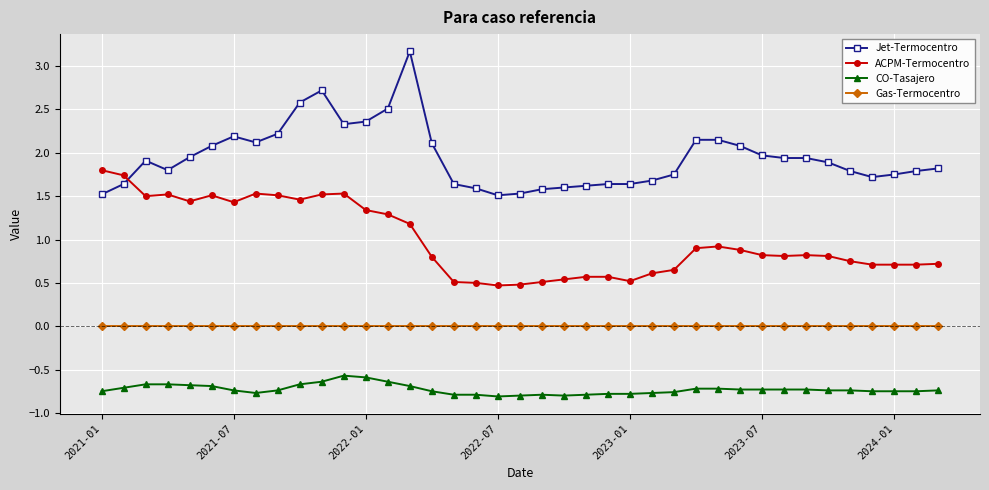

At how many categories does at least one series exceed 1?

39